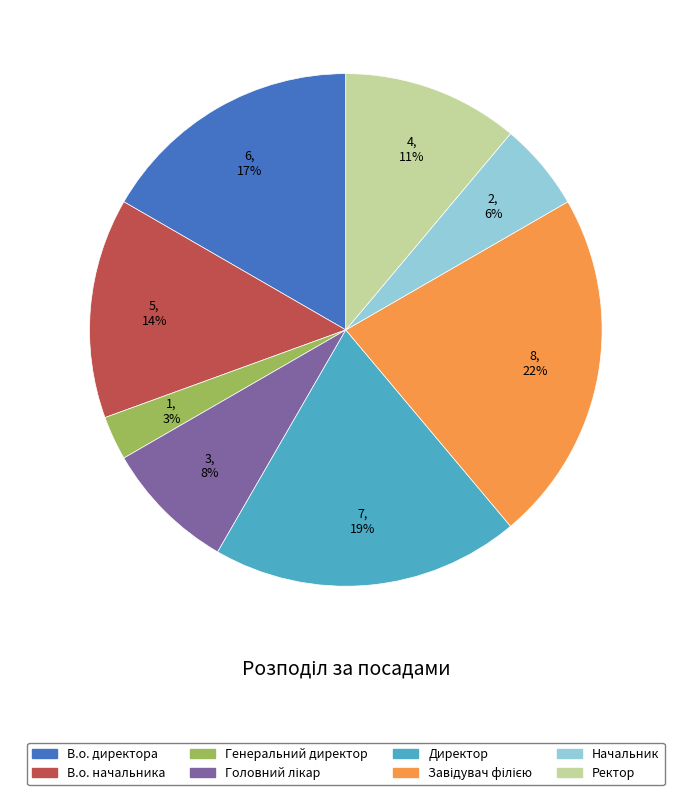

How many slices are in this pie chart?

8